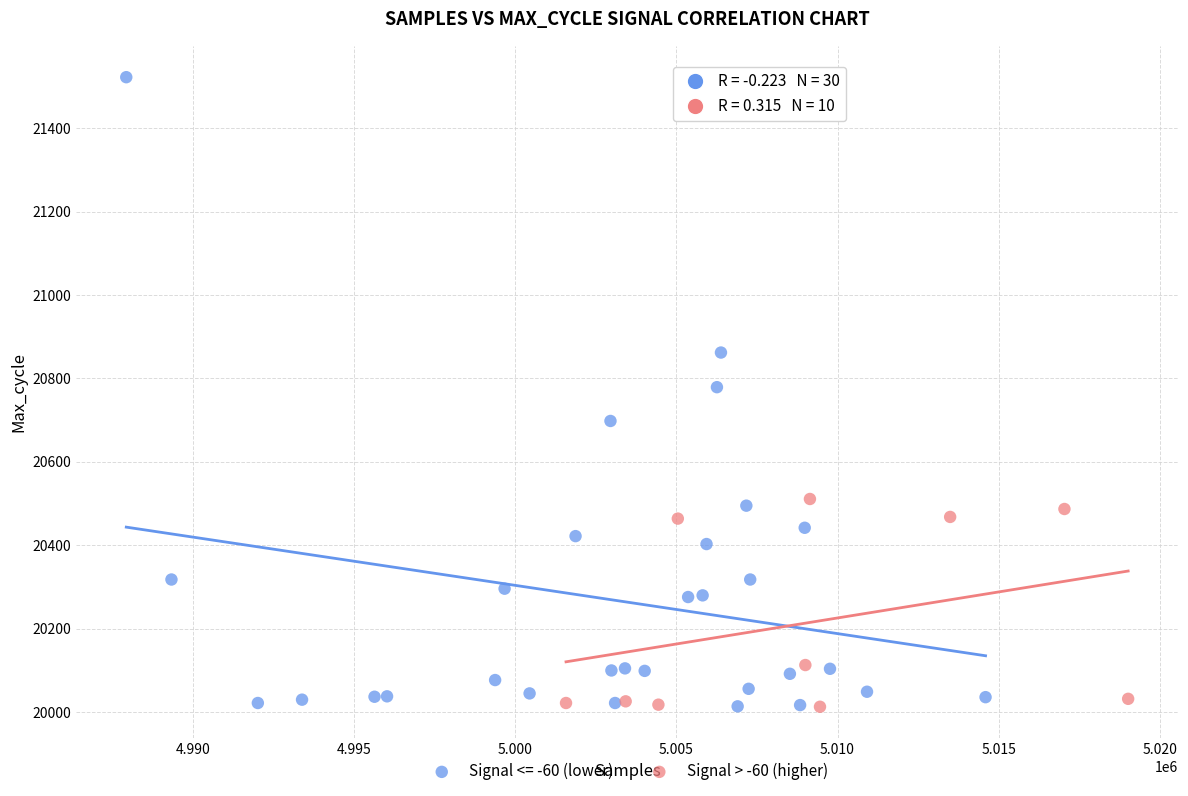

Which series contains the highest Y value?

Signal <= -60 (lower)